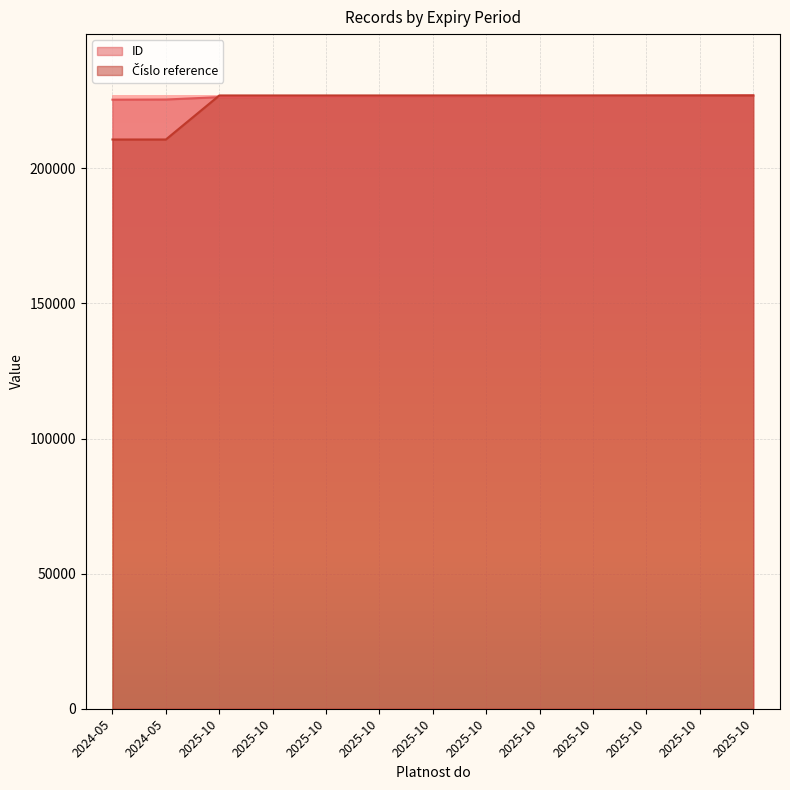

Which series has the widest spread of values?

Číslo reference